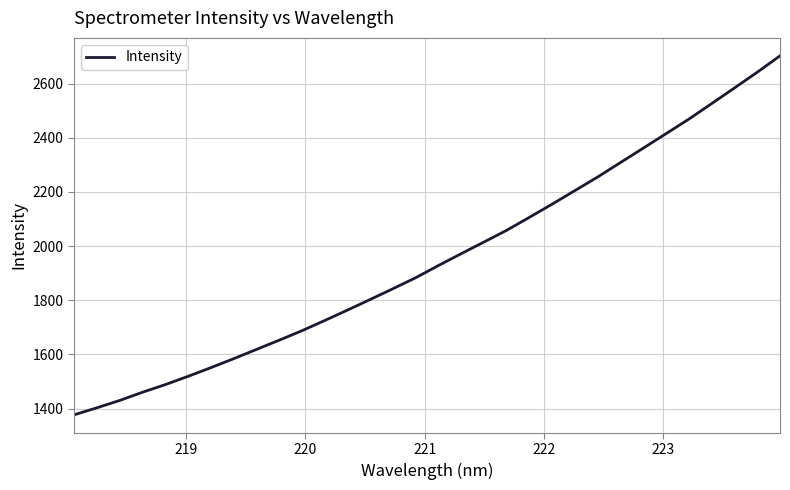

What is the minimum value shown in the chart?

1377.0